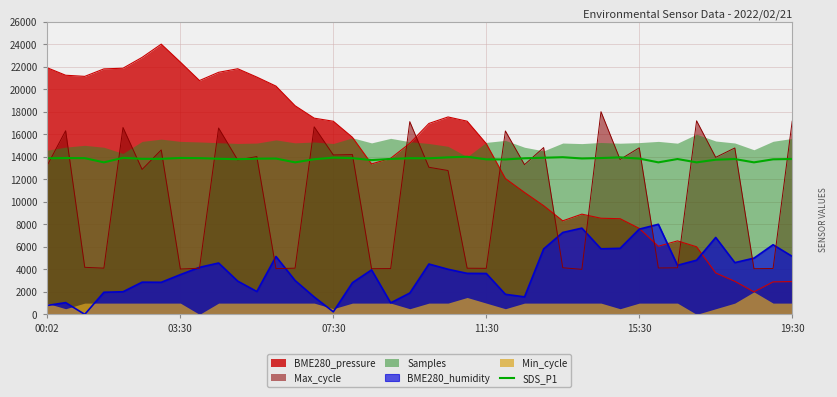

True or false: BME280_humidity and SDS_P1 cross at least once.

False